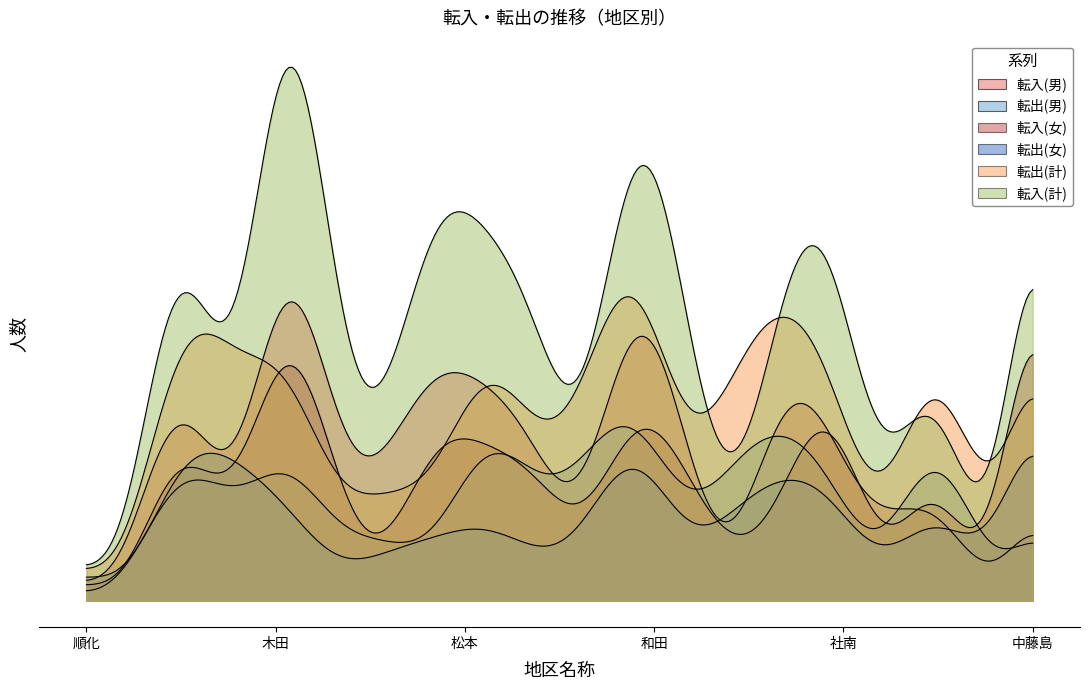

How many intersections are there between 転入(計) and 転出(女)?

4